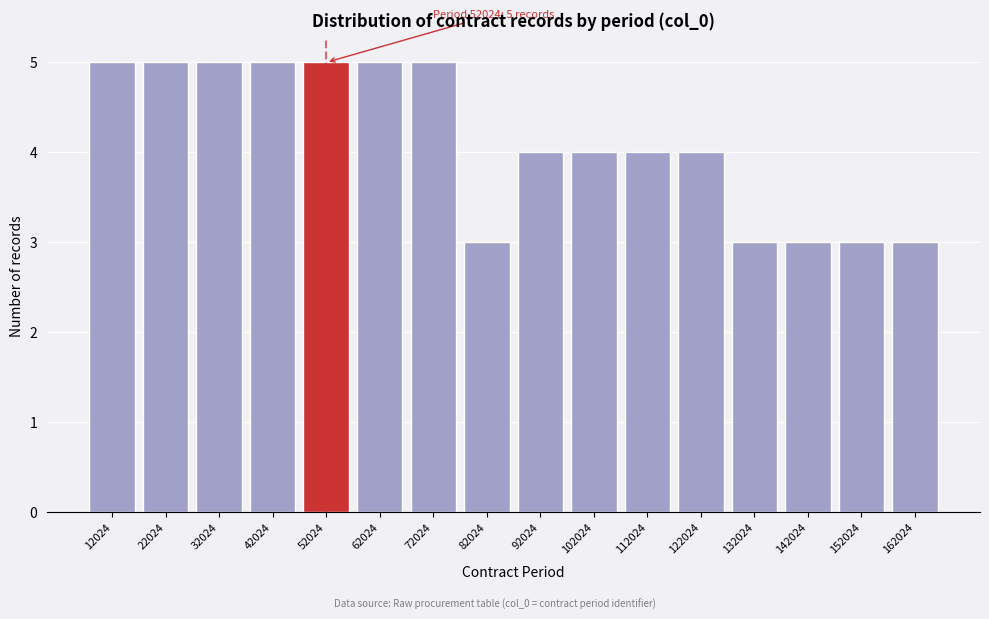

Reading left to right, extract all data points from this chart.

12024=5	22024=5	32024=5	42024=5	52024=5	62024=5	72024=5	82024=3	92024=4	102024=4	112024=4	122024=4	132024=3	142024=3	152024=3	162024=3